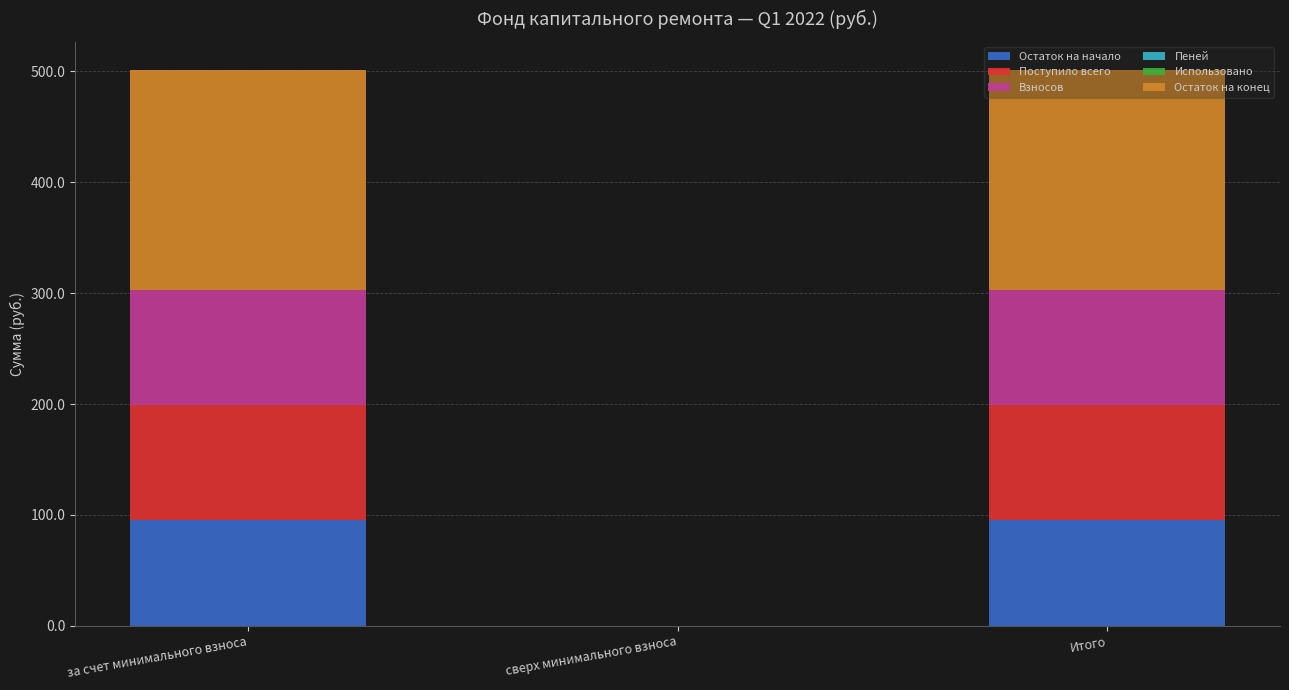

What is the difference between the Остаток на начало values at сверх минимального взноса and Итого?

95.3